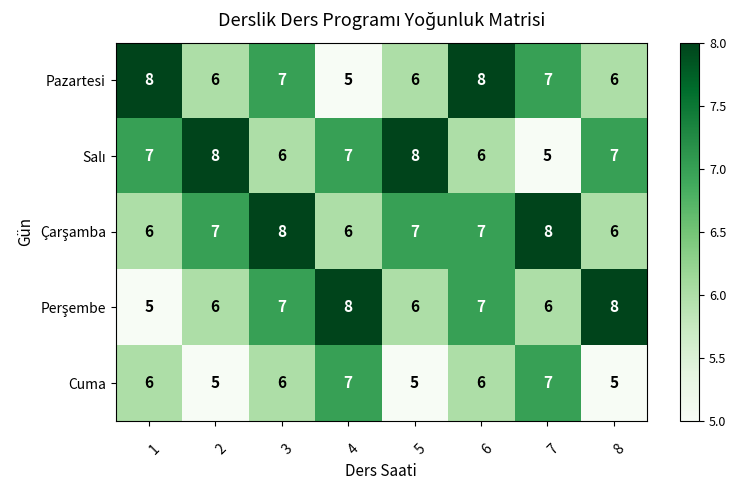

What is the minimum value shown in the chart?

5